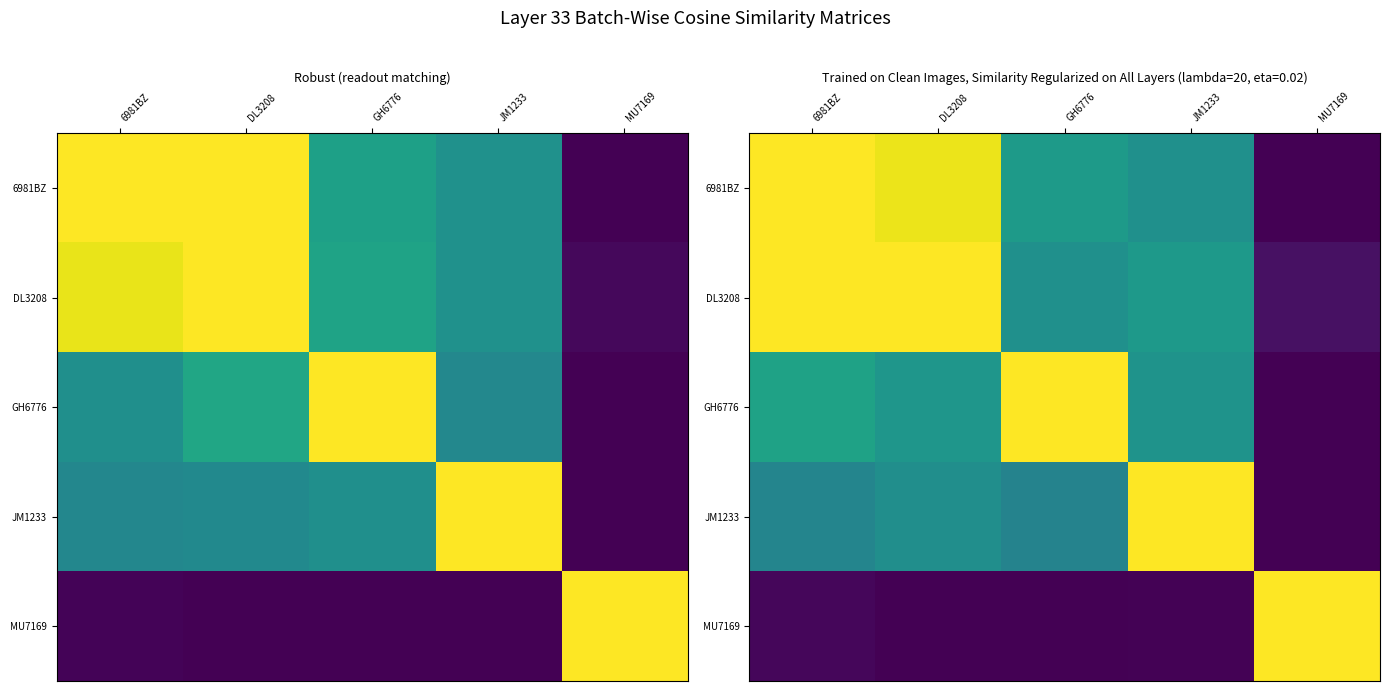

List the series in order of their peak value, lowest first.

6981BZ, DL3208, GH6776, JM1233, MU7169